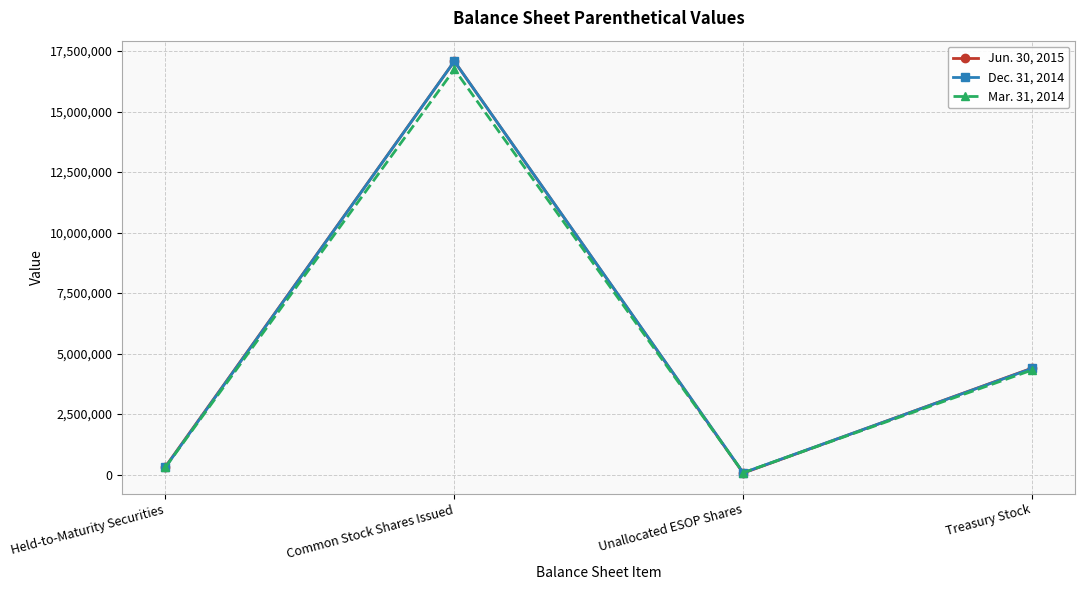

Where is the first local maximum for Dec. 31, 2014?

Common Stock Shares Issued